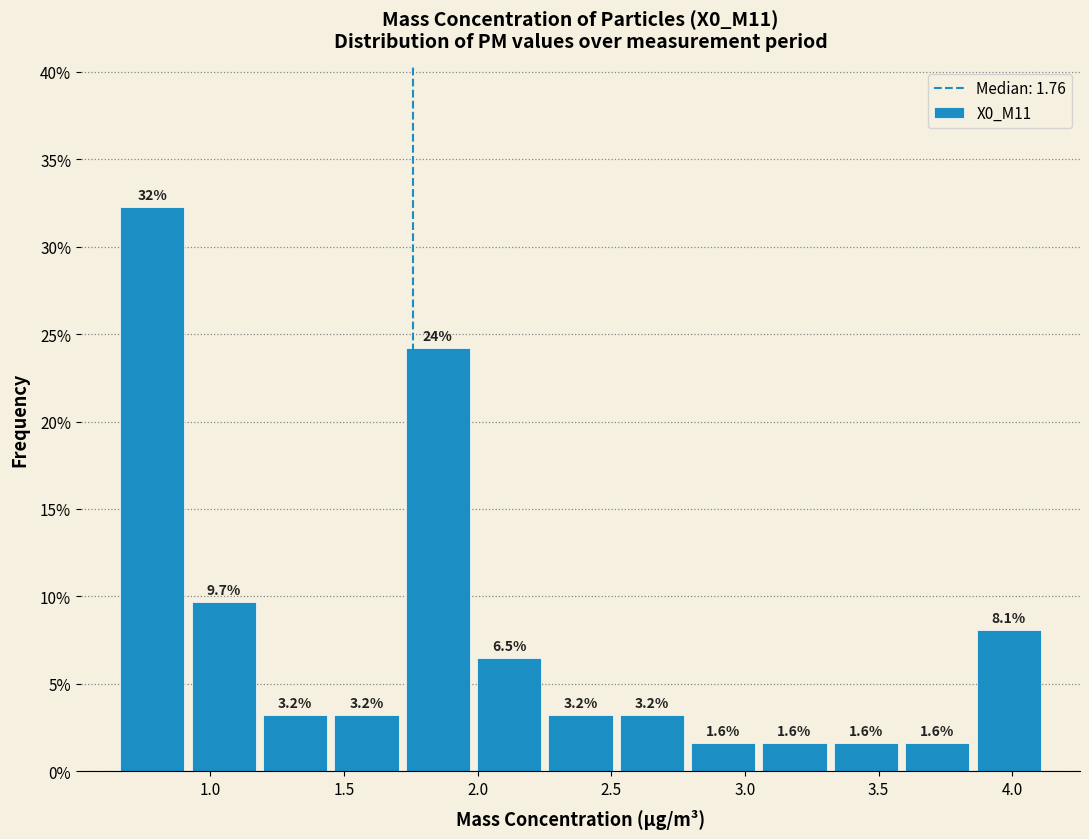

Over which range of the x-axis is the bar tallest?

0.65 to 0.90